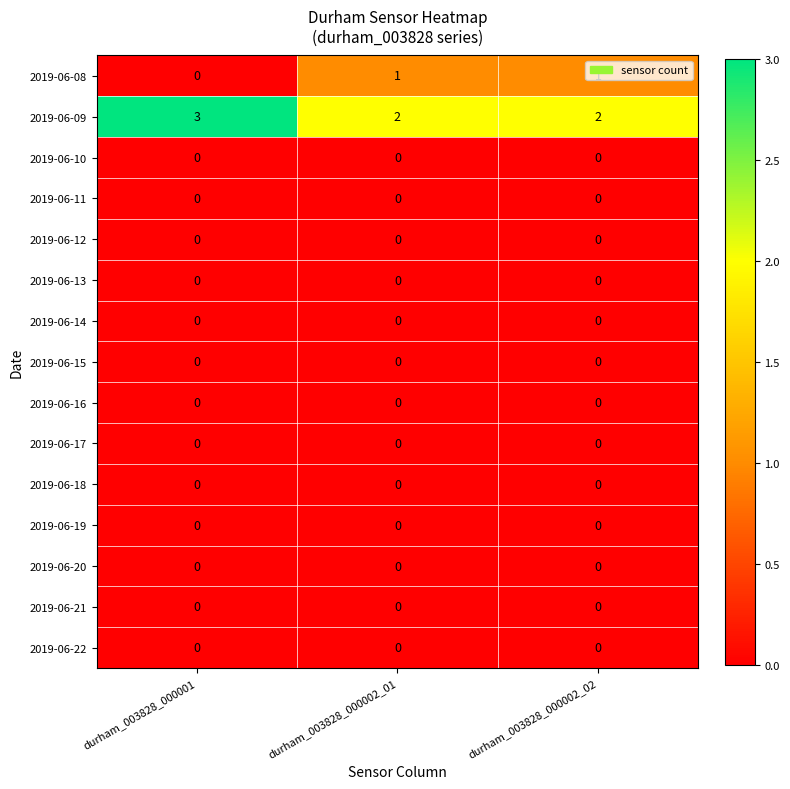

How many categories are shown in the chart?

3